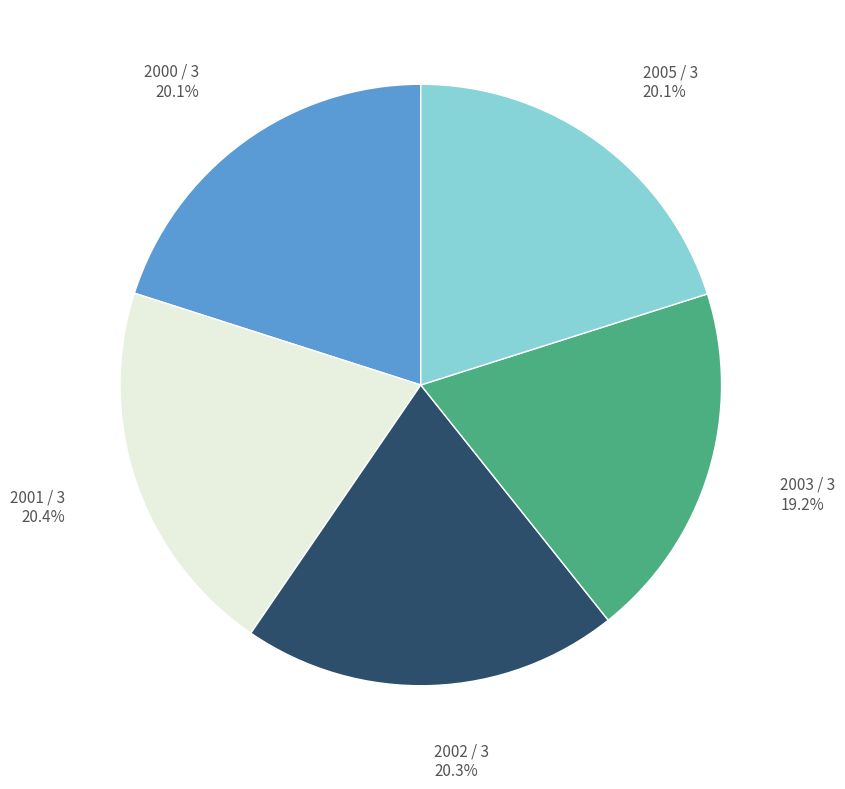

Count the number of slices in the pie.

5